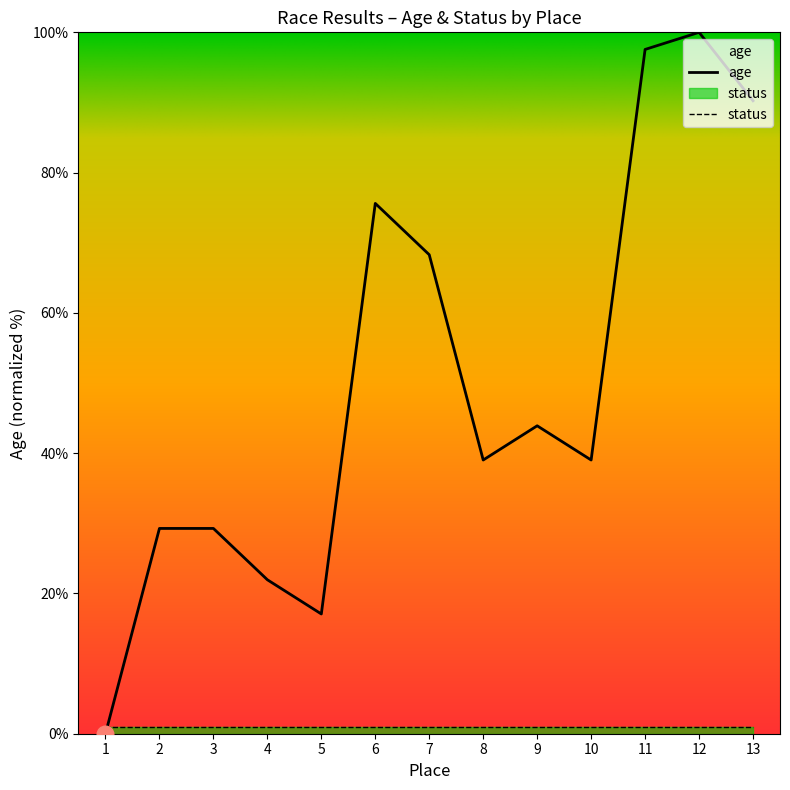

Approximately how many times larger is the value at 2 compared to 11?

0.3